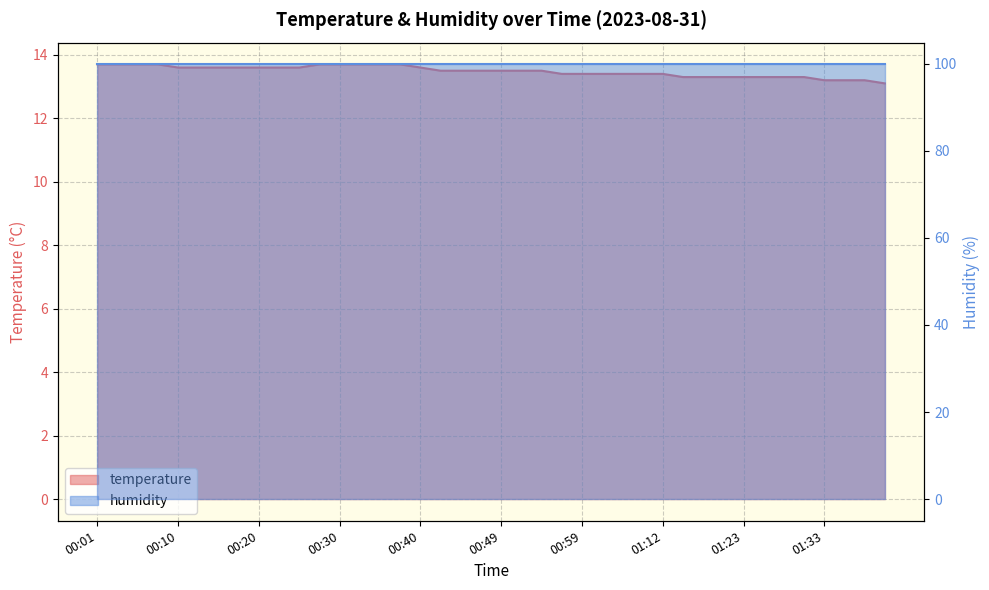

What is the difference between the maximum and minimum values?

0.6